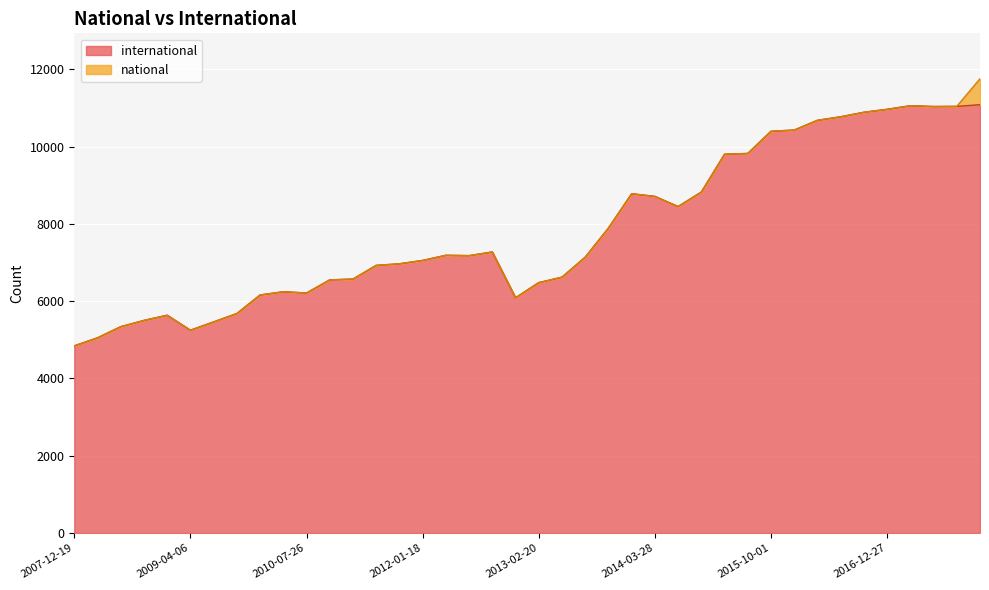

List the labels in order of value, largest first.

2017-12-22, 2017-04-12, 2017-10-12, 2017-07-24, 2016-12-27, 2016-10-07, 2016-07-04, 2016-04-05, 2016-01-04, 2015-10-01, 2015-07-03, 2015-04-09, 2015-01-19, 2013-12-20, 2014-03-28, 2014-09-08, 2013-09-10, 2012-10-31, 2012-03-26, 2012-07-13, 2013-07-09, 2012-01-18, 2011-09-05, 2011-06-10, 2013-05-21, 2011-02-21, 2010-11-17, 2013-02-20, 2010-04-01, 2010-07-26, 2009-12-16, 2012-12-11, 2009-09-25, 2008-12-17, 2008-10-10, 2009-06-17, 2008-06-27, 2009-04-06, 2008-04-01, 2007-12-19